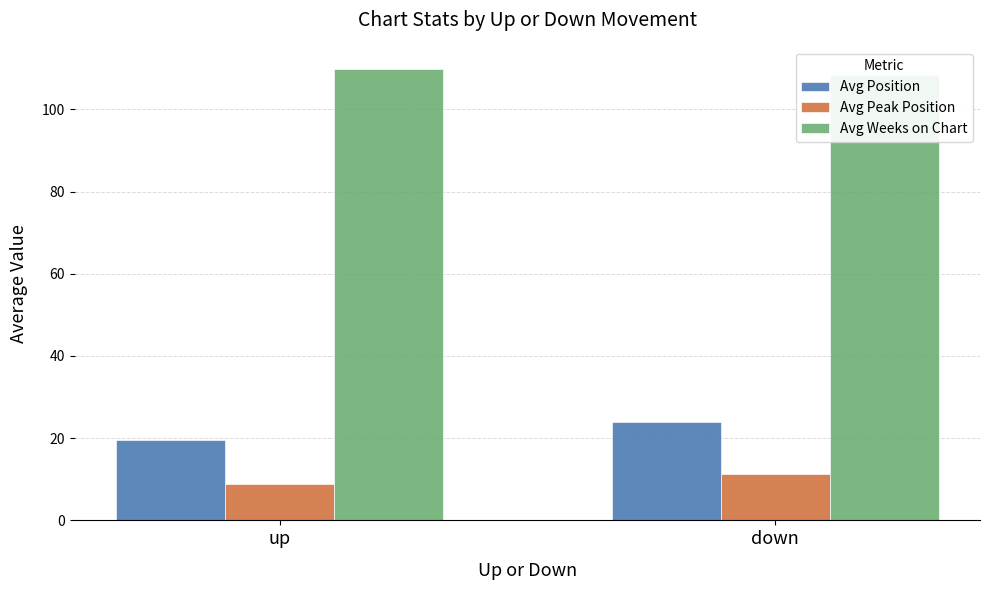

At which label is Avg Weeks on Chart closest to 109?

down